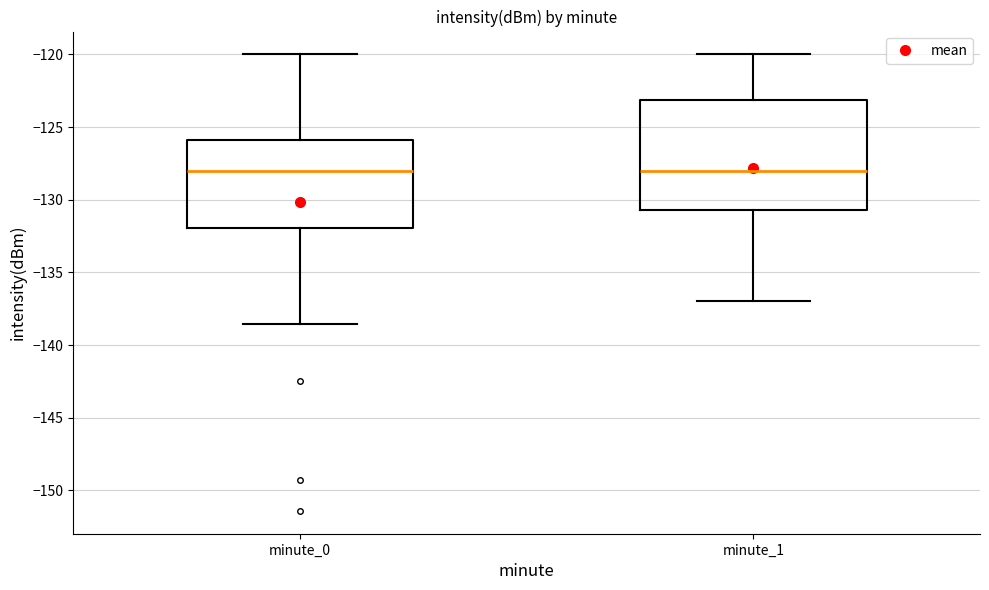

Reading left to right, read every box against the y-axis: the position of its median line, the range the box covers, and the ends of its whiskers. The values are not printed on the chart, so give them approximately, as read against the axis.

minute_0: median -128.0, box -132.0 to -126.0, whiskers -138.5 to -120.0
minute_1: median -128.0, box -130.5 to -123.0, whiskers -137.0 to -120.0